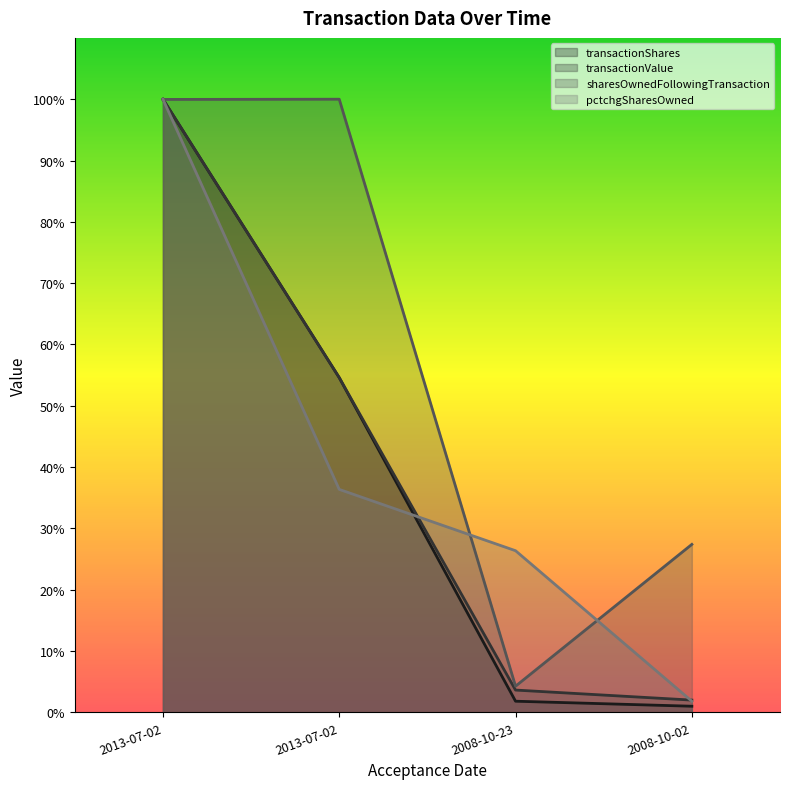

What are all the series names shown in the legend?

transactionShares, transactionValue, sharesOwnedFollowingTransaction, pctchgSharesOwned